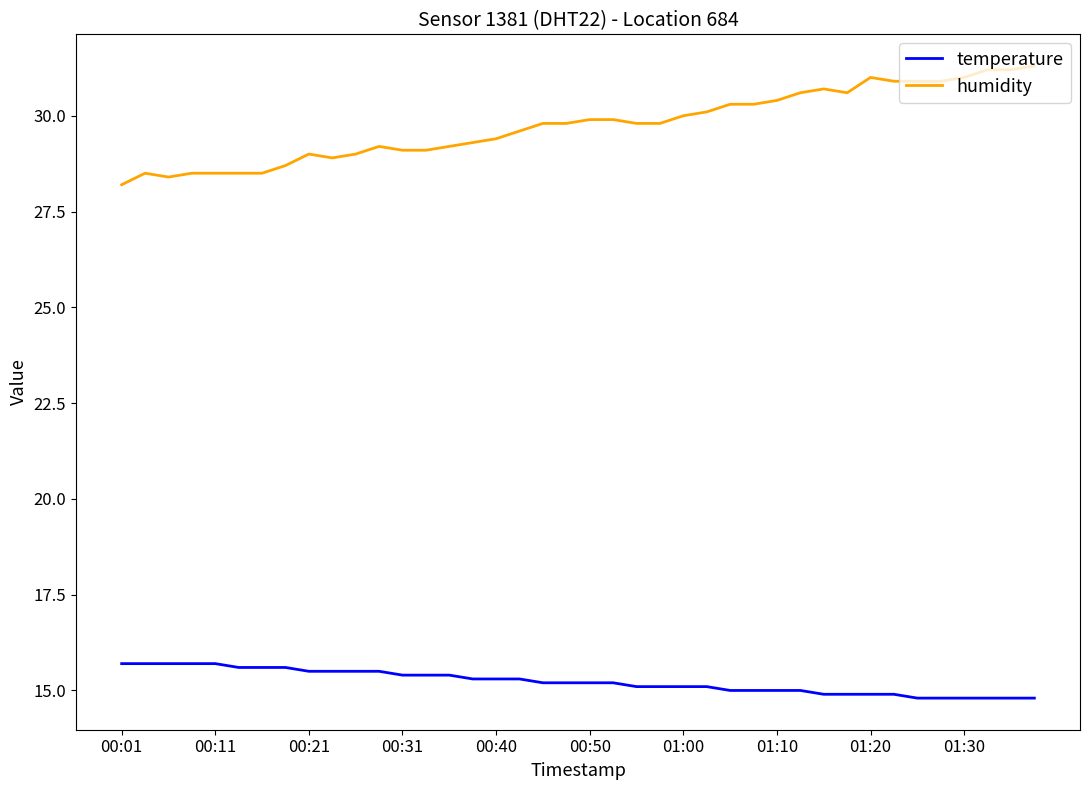

True or false: temperature and humidity cross at least once.

False